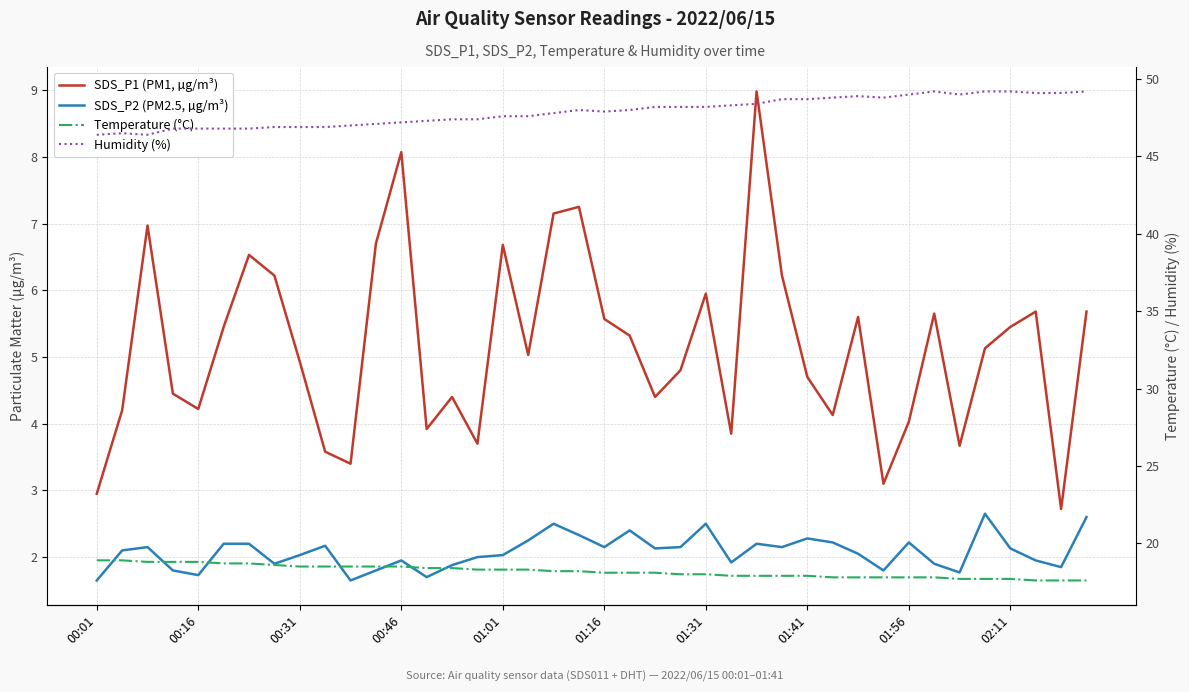

What is the spread (max minus min) of values at 23?

46.1